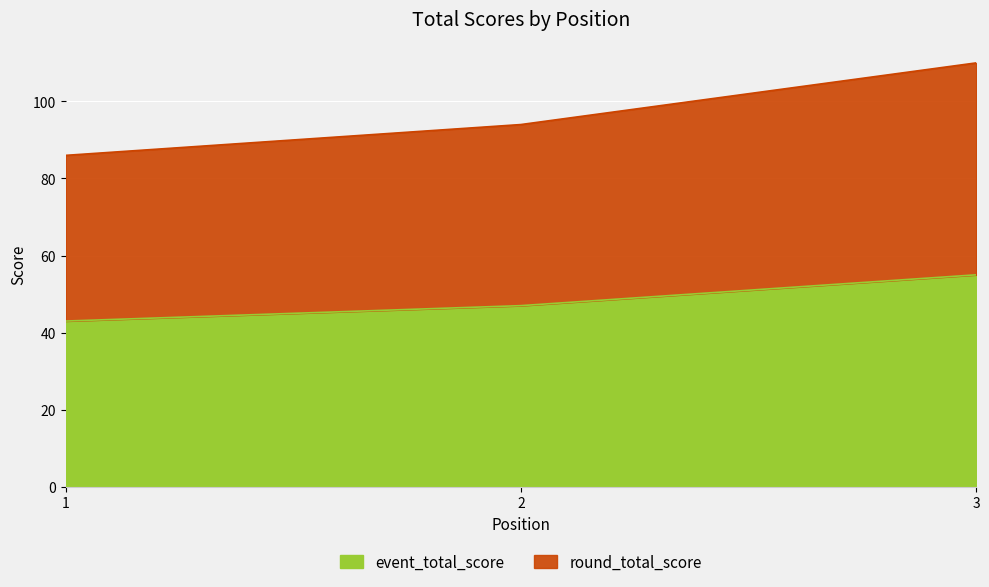

Reading left to right, extract all data points from this chart.

event_total_score: 43	47	55
round_total_score: 86	94	110